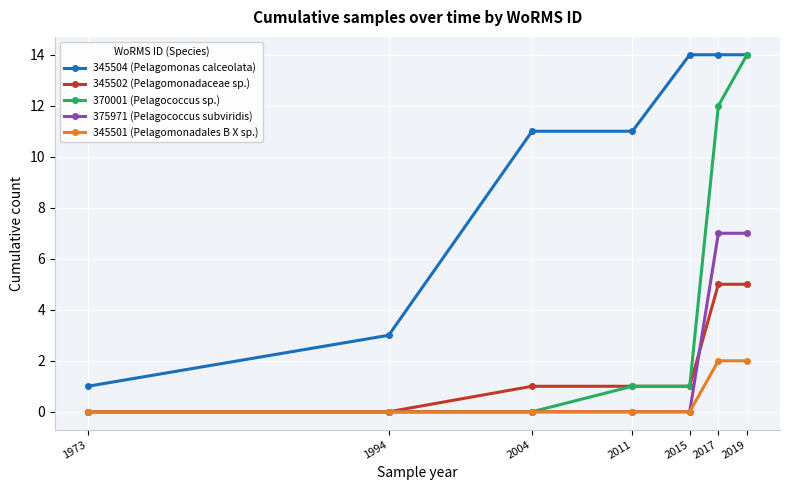

What is the difference between the 345502 (Pelagomonadaceae sp.) values at 2011 and 1994?

1